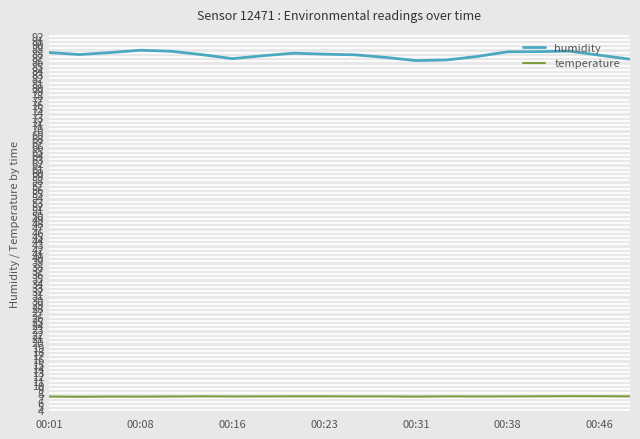

How many lines are shown in the chart?

2